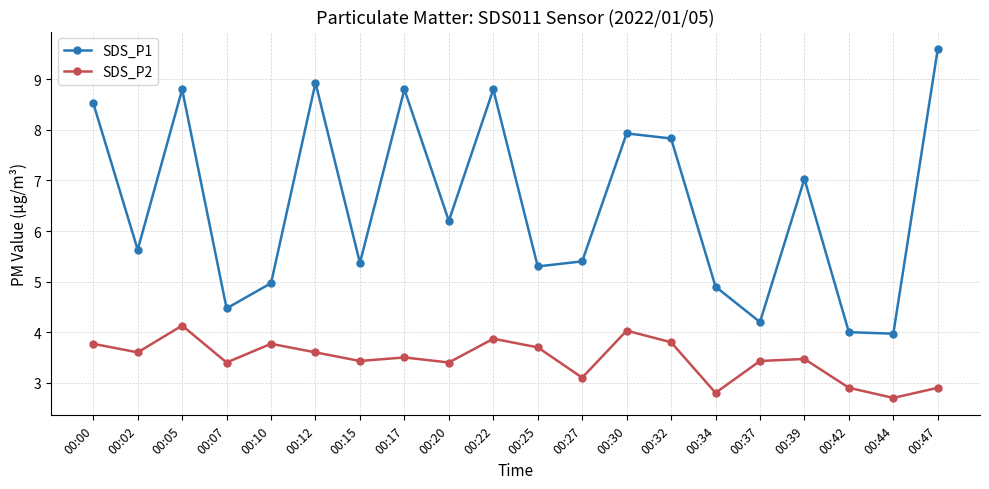

Reading left to right, transcribe all the data shown in this chart.

SDS_P1: 8.5	5.6	8.8	4.5	5.0	8.9	5.4	8.8	6.2	8.8	5.3	5.4	7.9	7.8	4.9	4.2	7.0	4.0	4.0	9.6
SDS_P2: 3.8	3.6	4.1	3.4	3.8	3.6	3.4	3.5	3.4	3.9	3.7	3.1	4.0	3.8	2.8	3.4	3.5	2.9	2.7	2.9